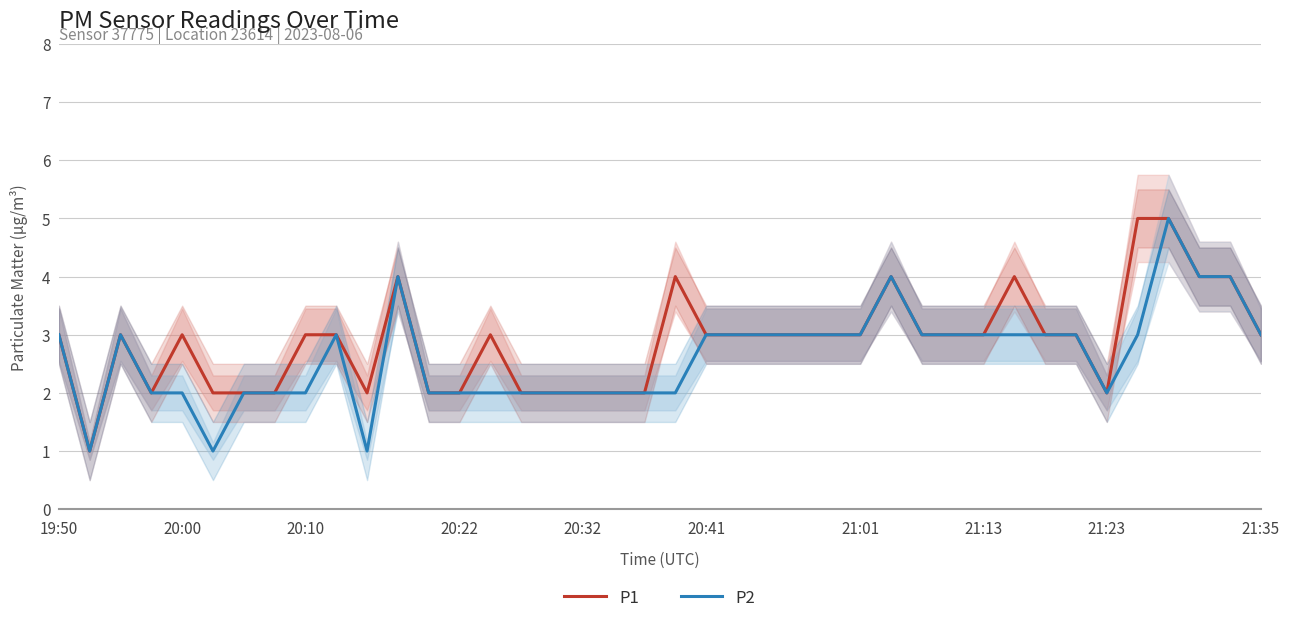

How many interior local valleys does the P1 series have?

4